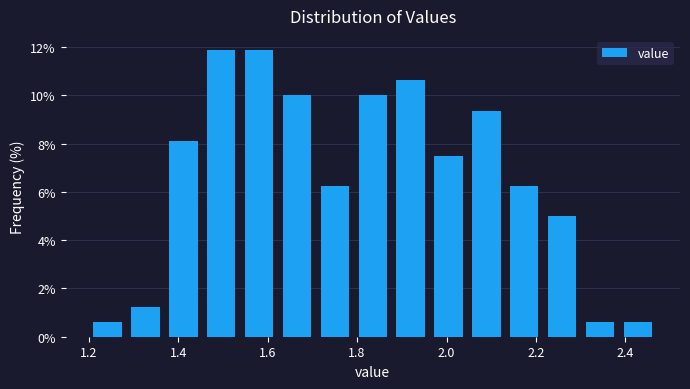

Reading left to right, list every bar in this chart as the range it spans on the x-axis followed by its height. Neither the bar edges nor the heights are printed on the chart, so give them approximately, as read against the axes.

1.20 to 1.28: 0.6
1.28 to 1.36: 1.2
1.36 to 1.46: 8.2
1.46 to 1.54: 11.8
1.54 to 1.62: 11.8
1.62 to 1.70: 10.0
1.70 to 1.80: 6.2
1.80 to 1.88: 10.0
1.88 to 1.96: 10.6
1.96 to 2.04: 7.6
2.04 to 2.14: 9.4
2.14 to 2.22: 6.2
2.22 to 2.30: 5.0
2.30 to 2.38: 0.6
2.38 to 2.48: 0.6